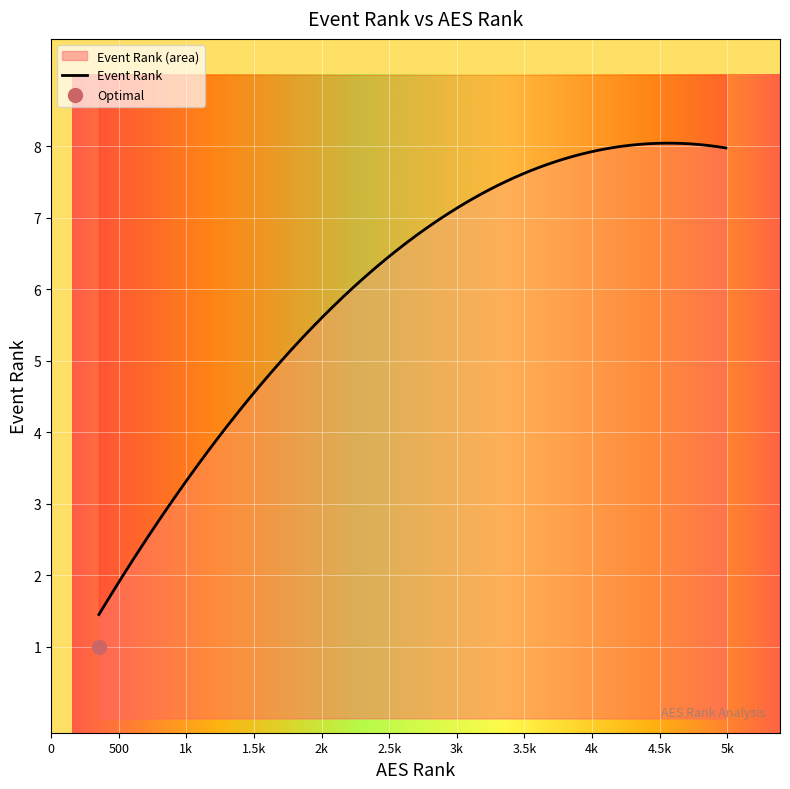

What is the change in value from 713 to 1467?

+2